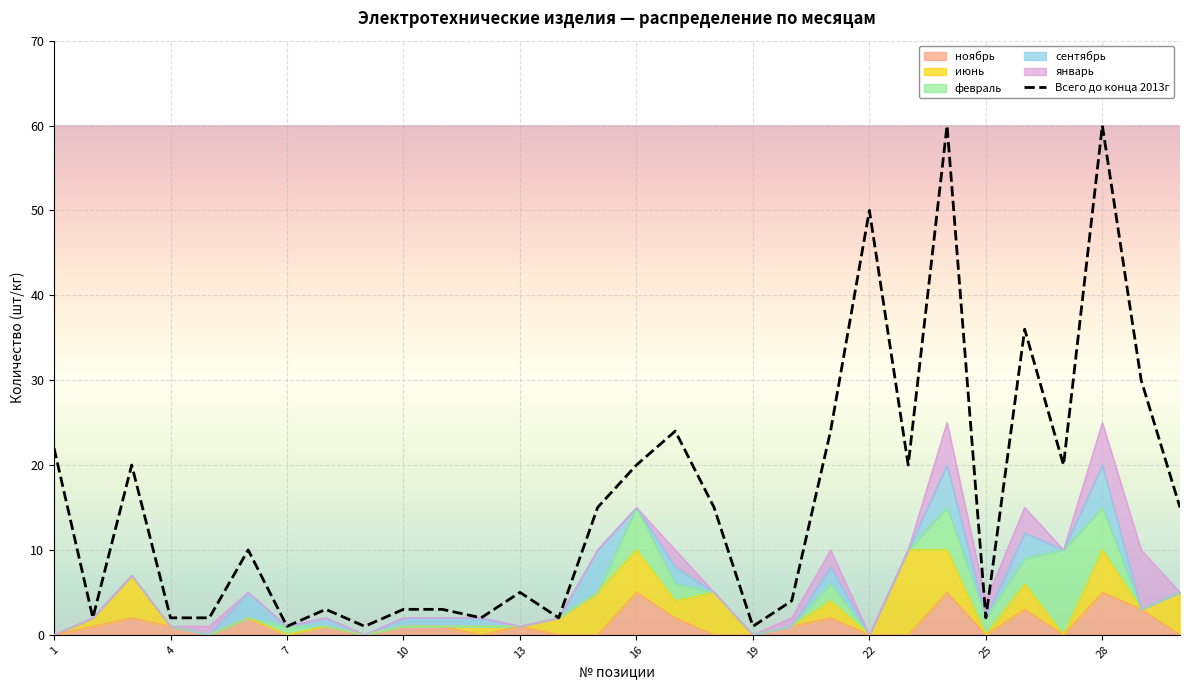

Count the февраль values in the range 0 to 2.

25